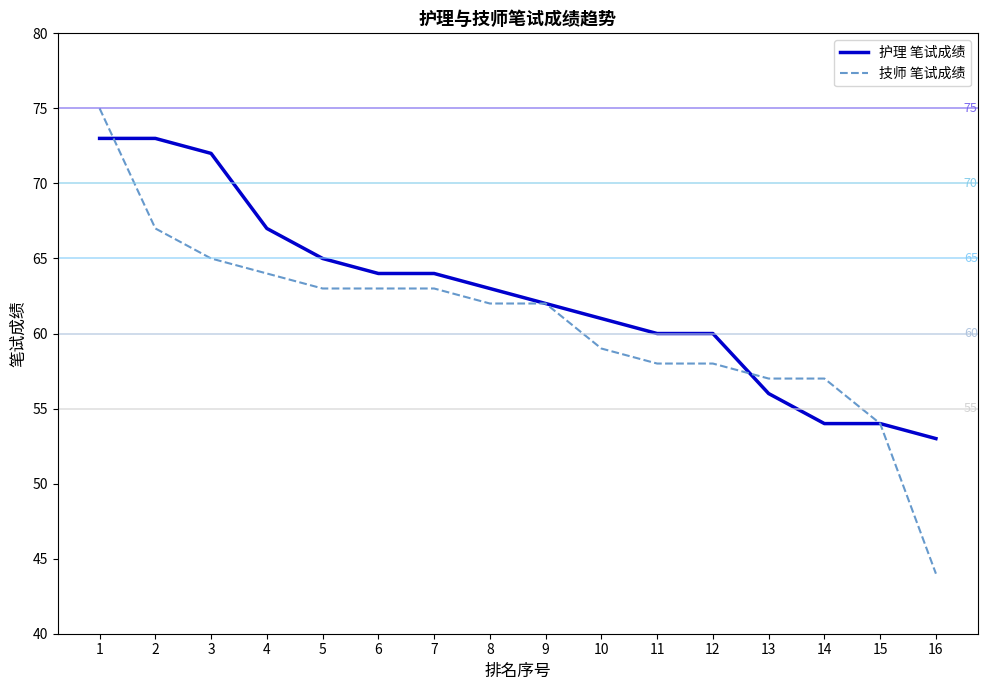

Between 14 and 3, which is larger?

3